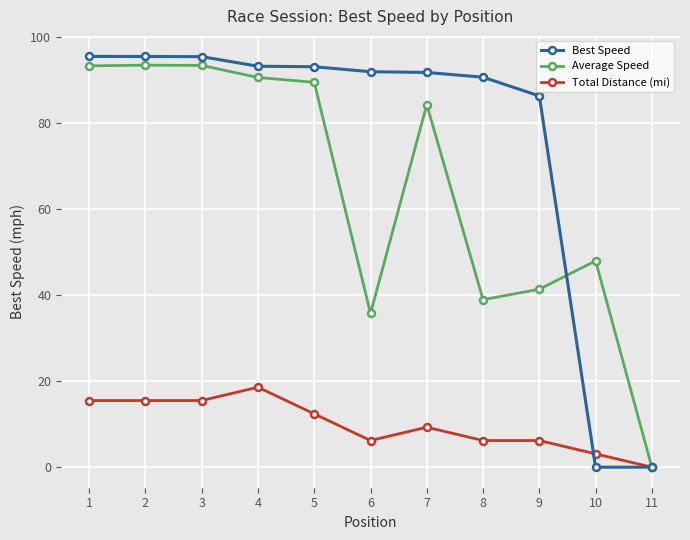

How many lines are shown in the chart?

3